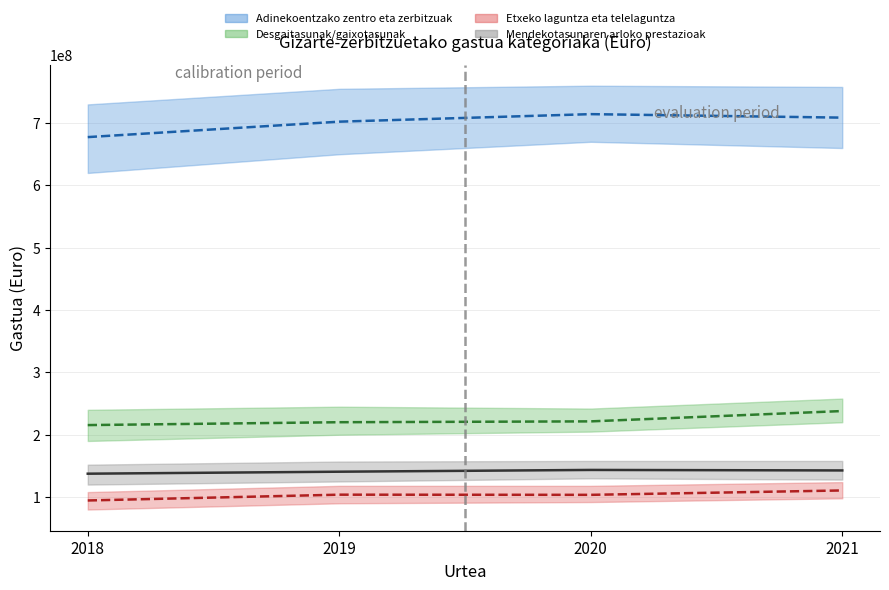

The Desgaitasunak/gaixotasunak series shows 215487782.0 at 2018. True or false?

True